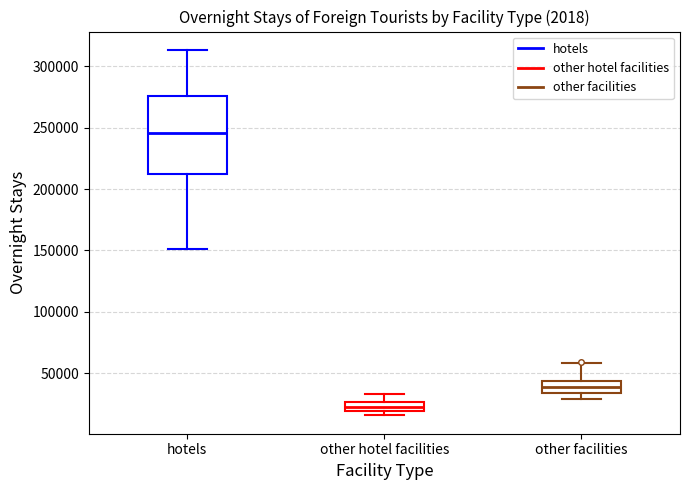

Reading left to right, read every box against the y-axis: the position of its median line, the range the box covers, and the ends of its whiskers. The values are not printed on the chart, so give them approximately, as read against the axis.

hotels: median 245000, box 210000 to 275000, whiskers 150000 to 315000
other hotel facilities: median 20000 (inside the box), box 20000 to 25000, whiskers 15000 to 35000
other facilities: median 40000, box 35000 to 45000, whiskers 30000 to 60000